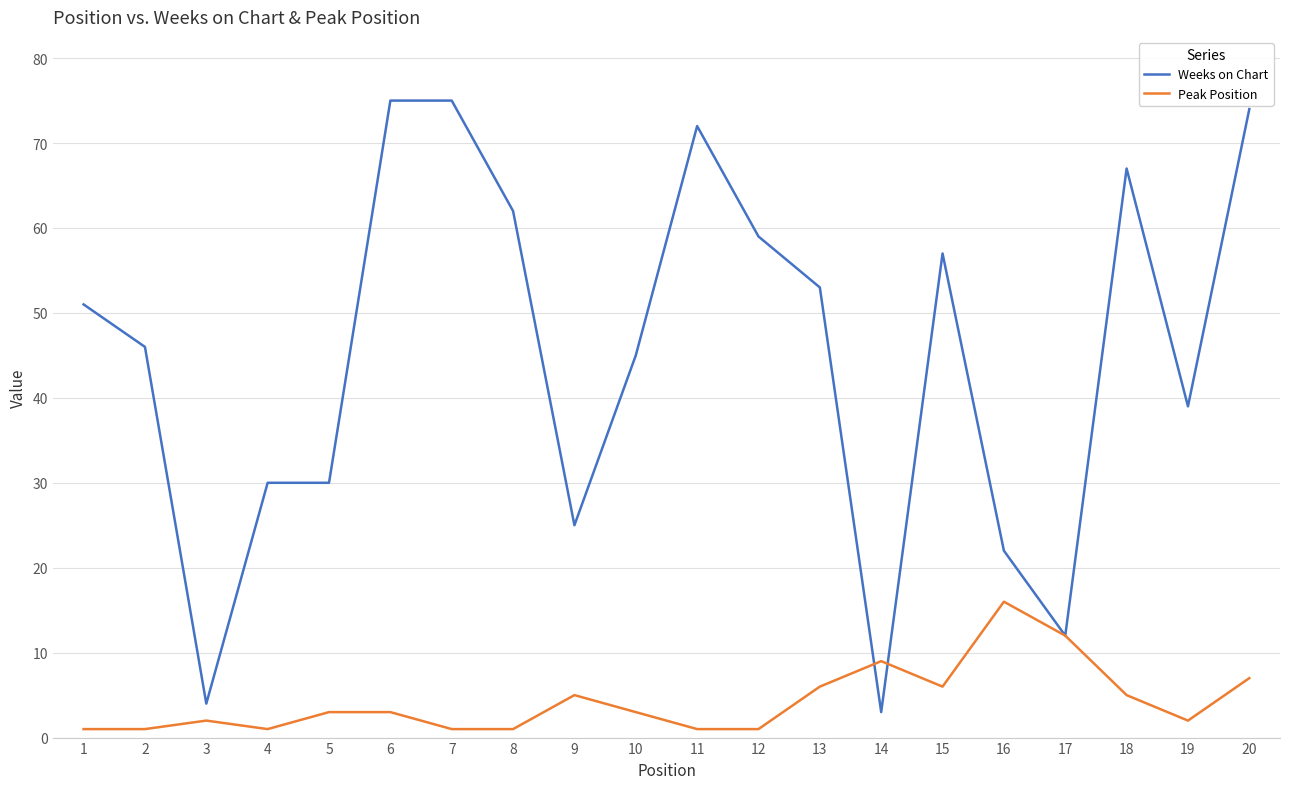

What is the total value across all series at 6?

78